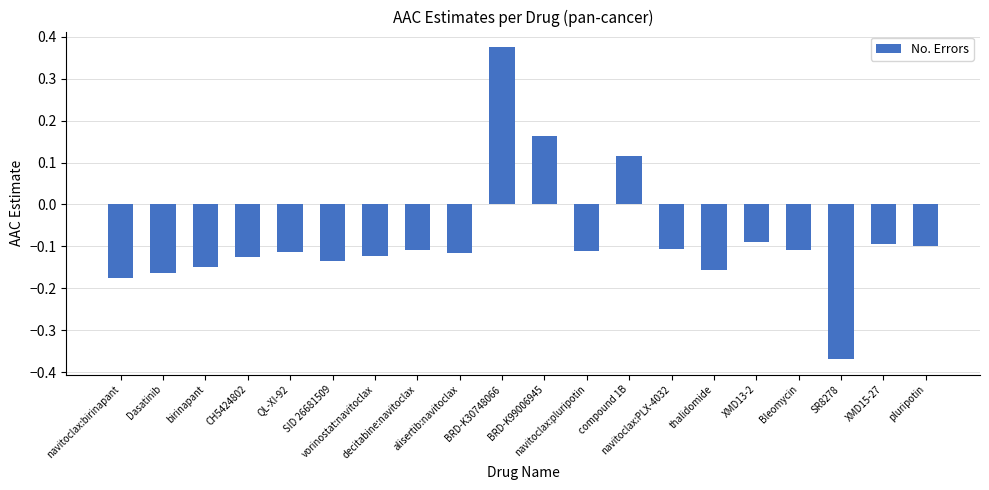

Count the values in the range 0 to 1.

3